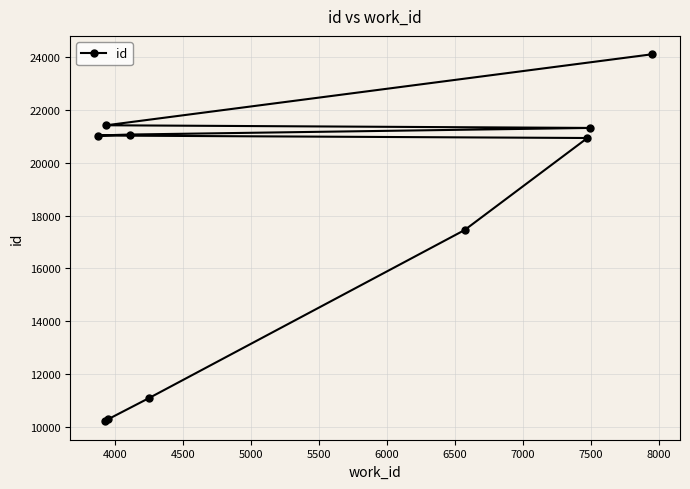

What is the value of the 1st point from the left?

21037